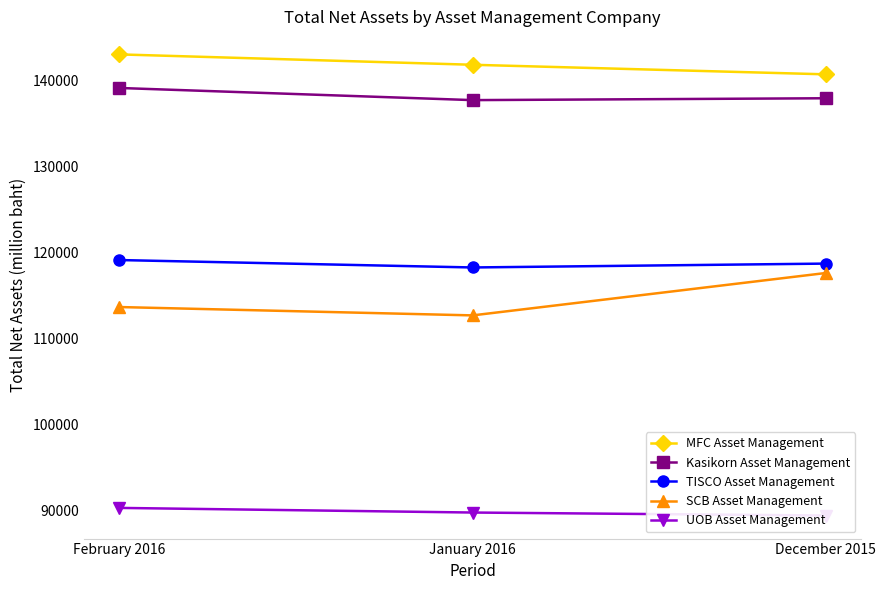

How many data points does each series have?

3